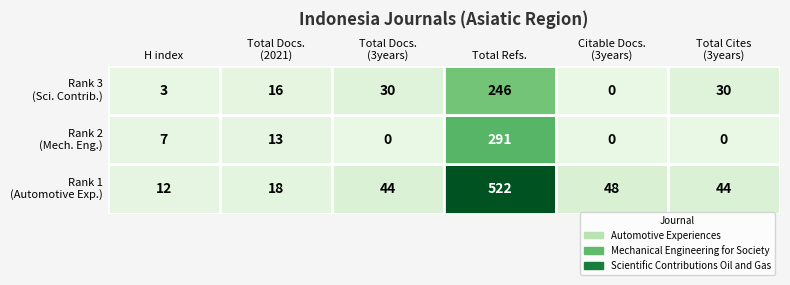

How many categories are shown in the chart?

6